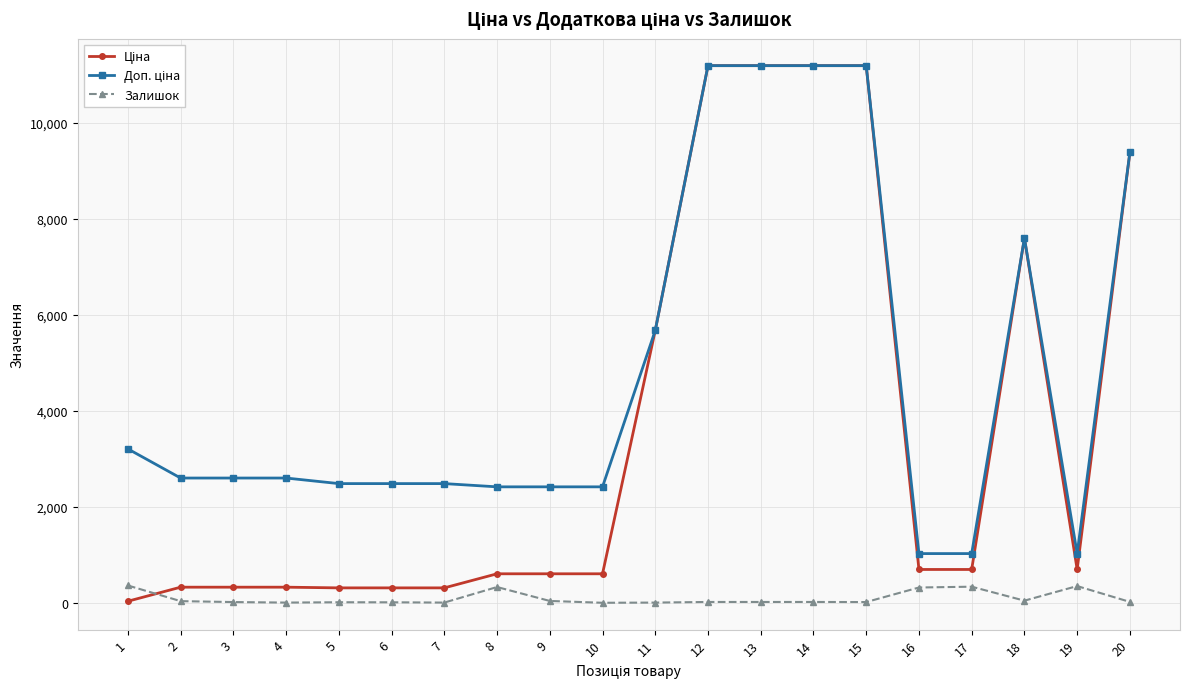

What is the greatest value displayed?

11188.2